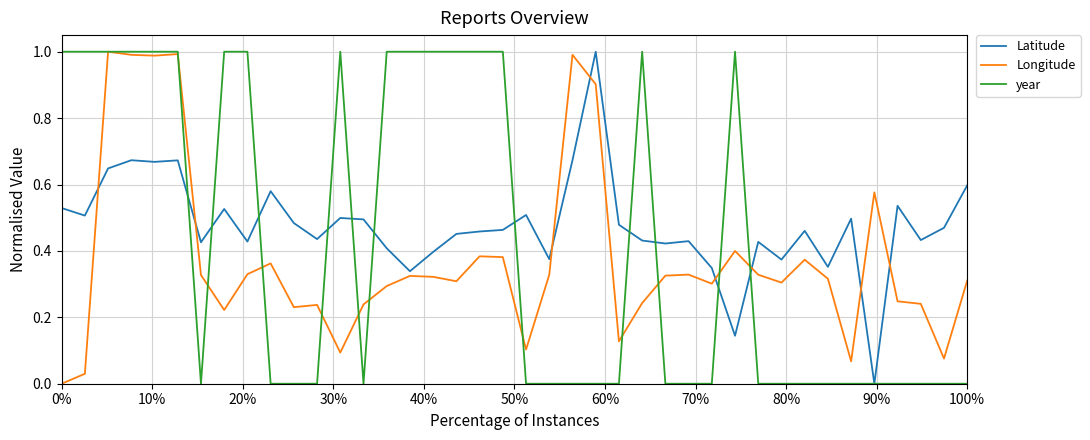

Which series has the largest total across all categories?

Latitude